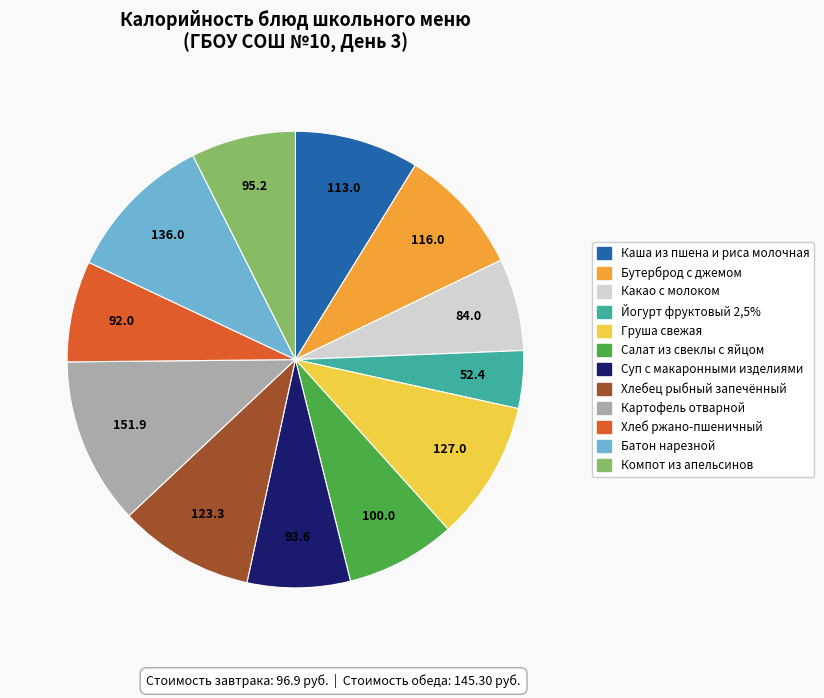

How many segments does this pie chart have?

12